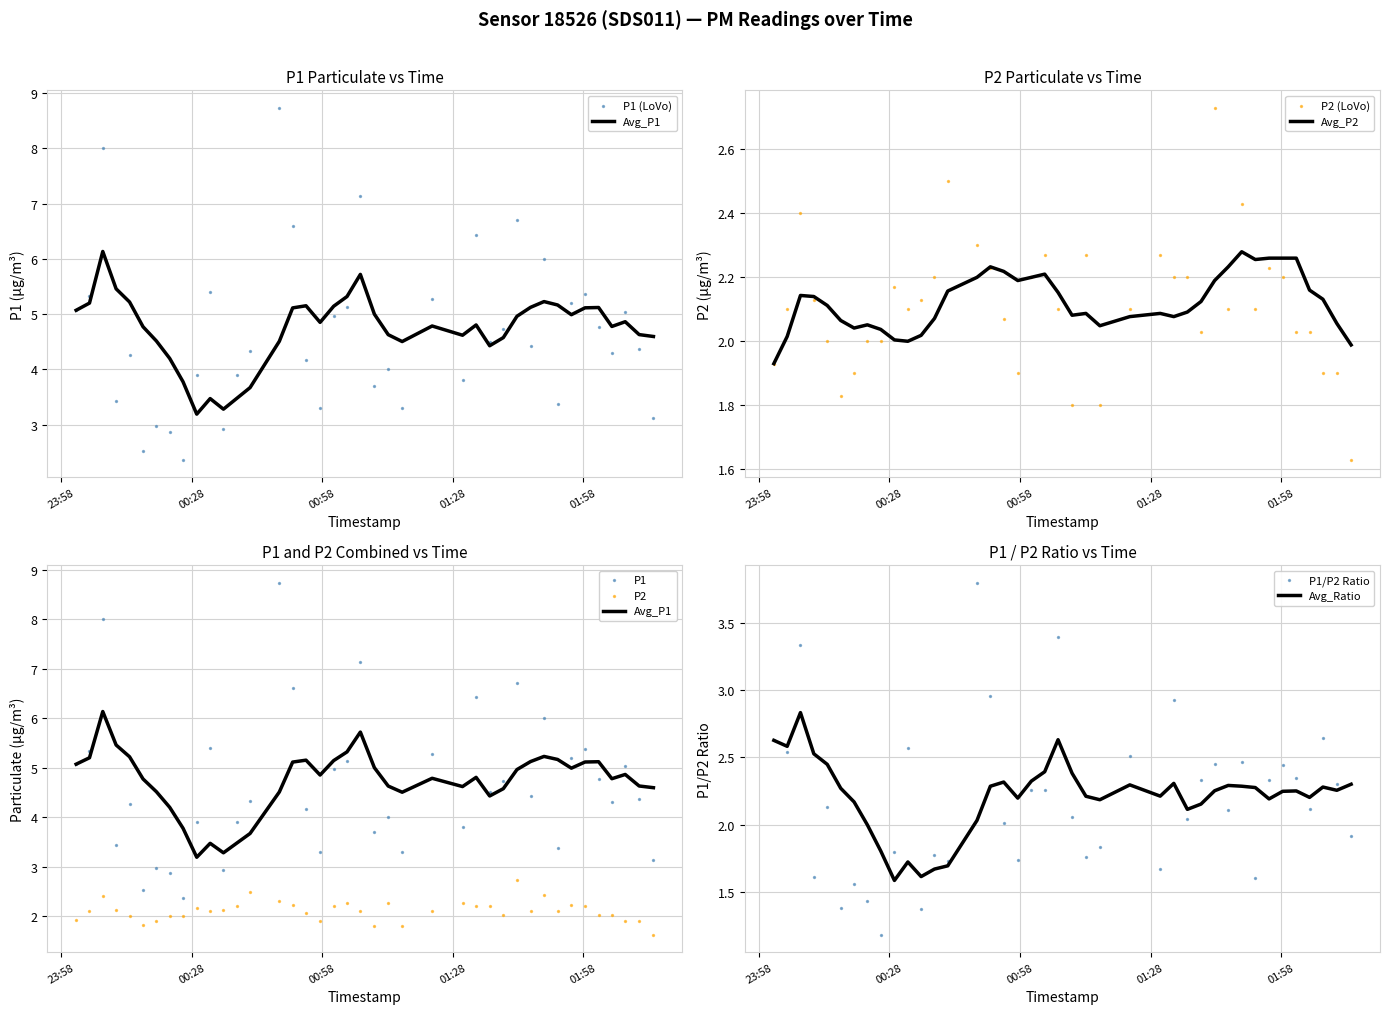

At which category is the sum across all series the highest?

2022-10-14T00:48:09